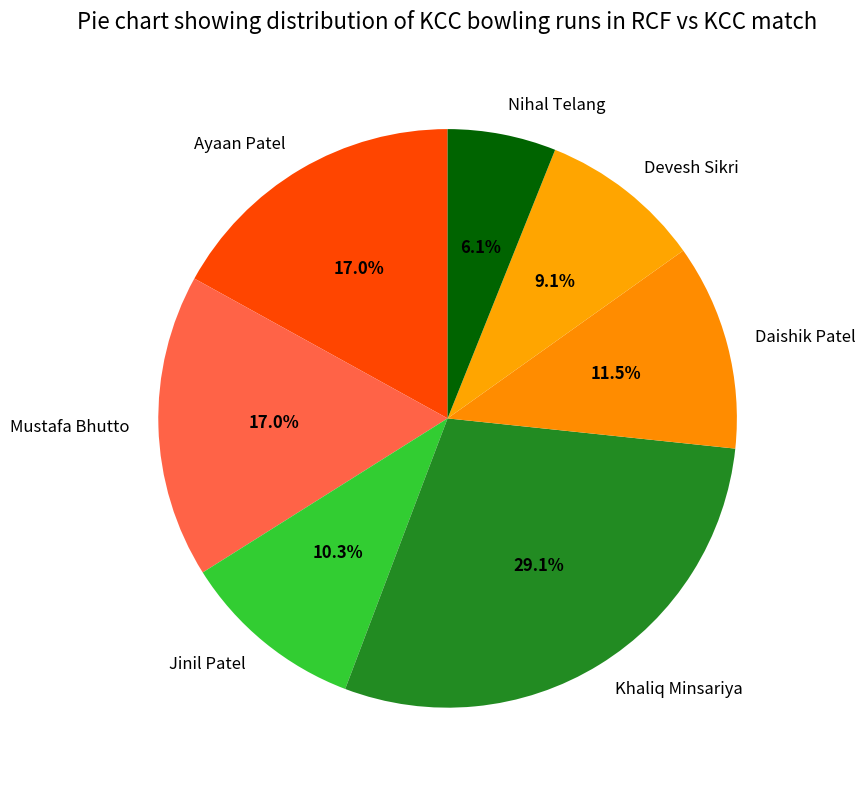

The Khaliq Minsariya slice represents 29% of the pie. True or false?

True